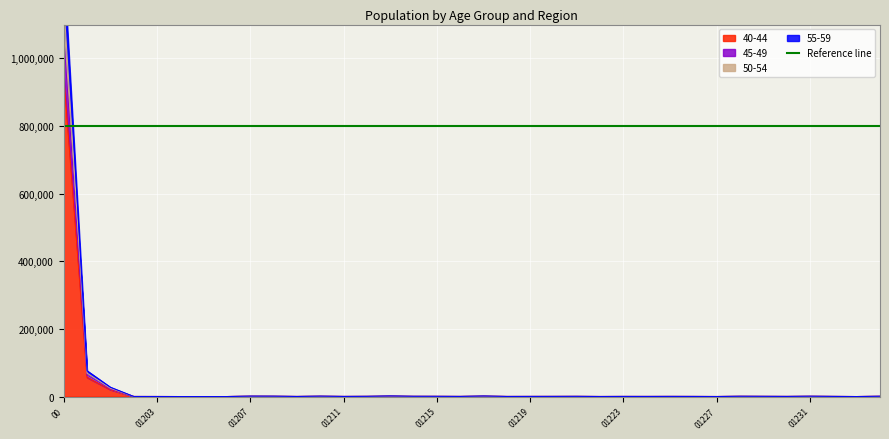

At which category is the sum across all series the highest?

00